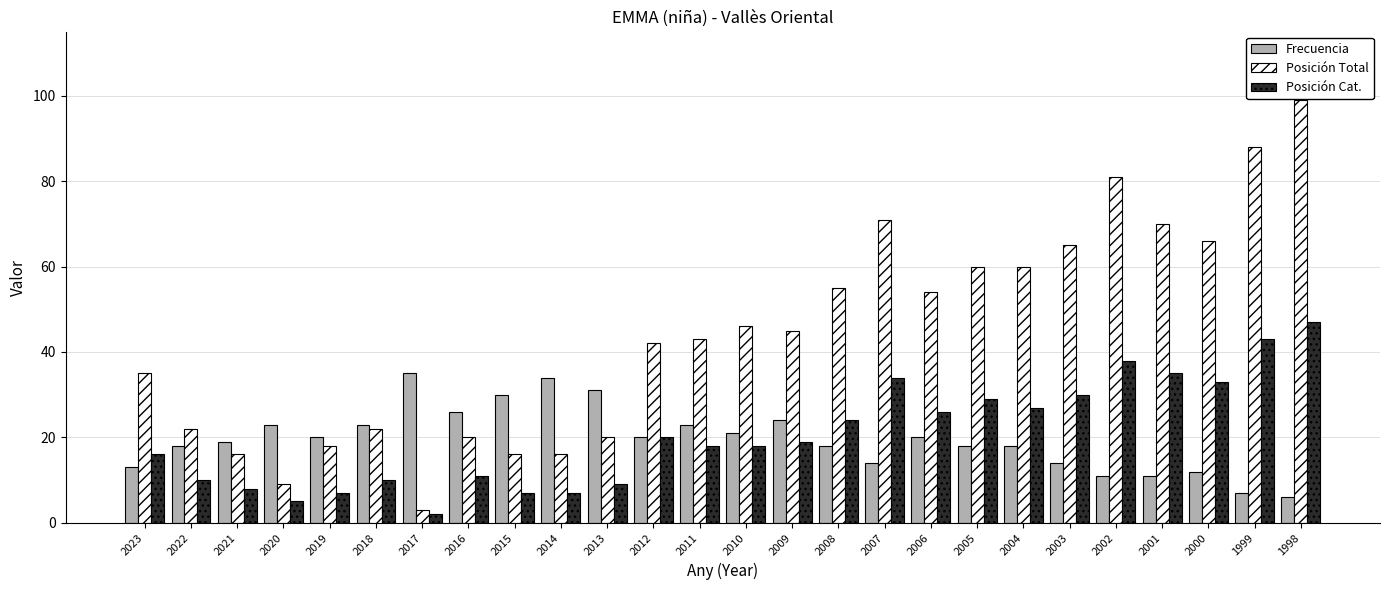

What is the highest value of the Frecuencia series?

35